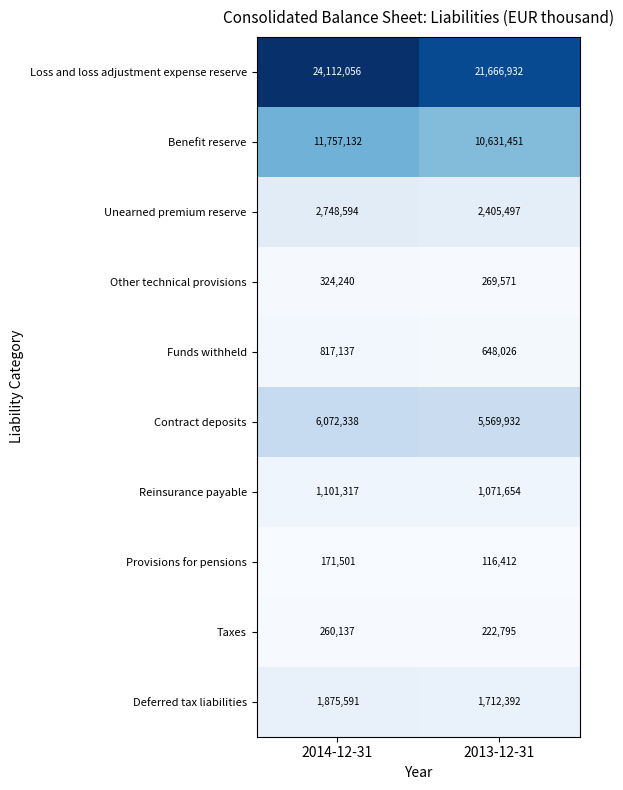

Which label corresponds to the smallest value in the chart?

2013-12-31